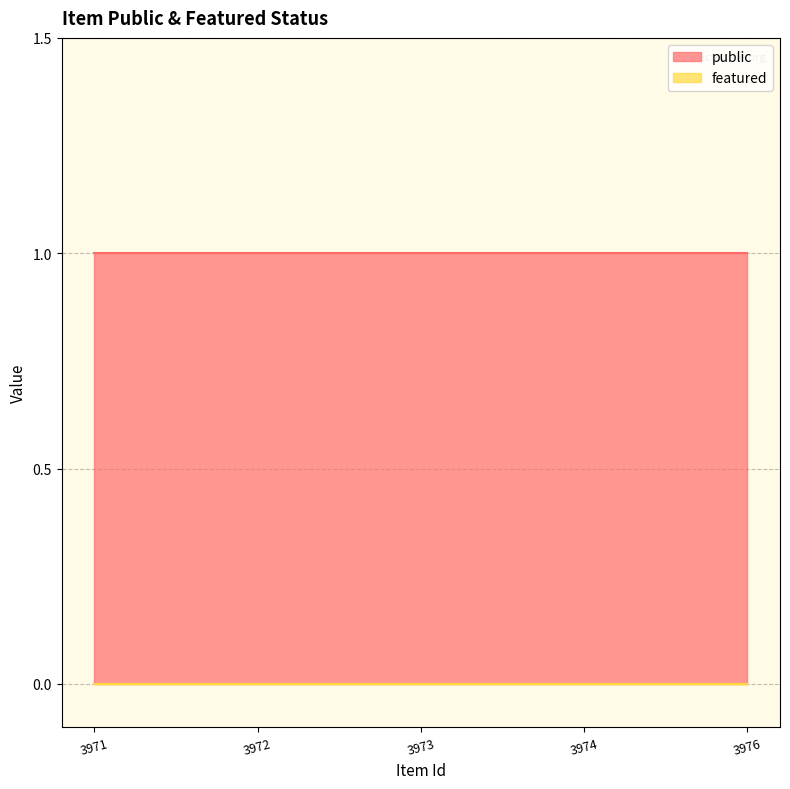

What are all the series names shown in the legend?

public, featured